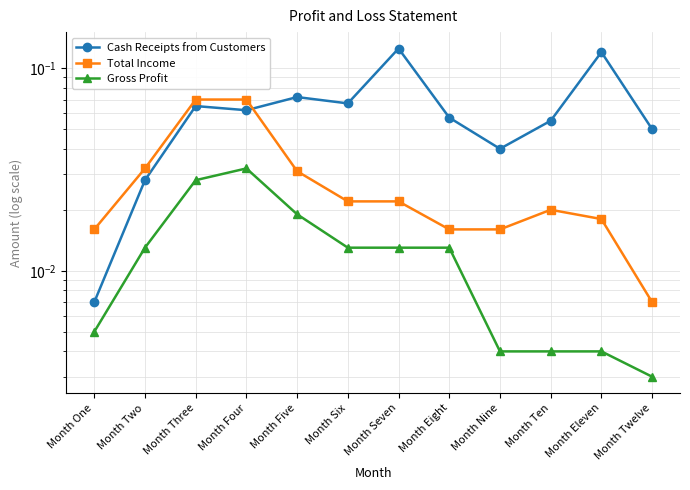

In Cash Receipts from Customers, how many points are higher than both neighbors (excluding endpoints)?

4